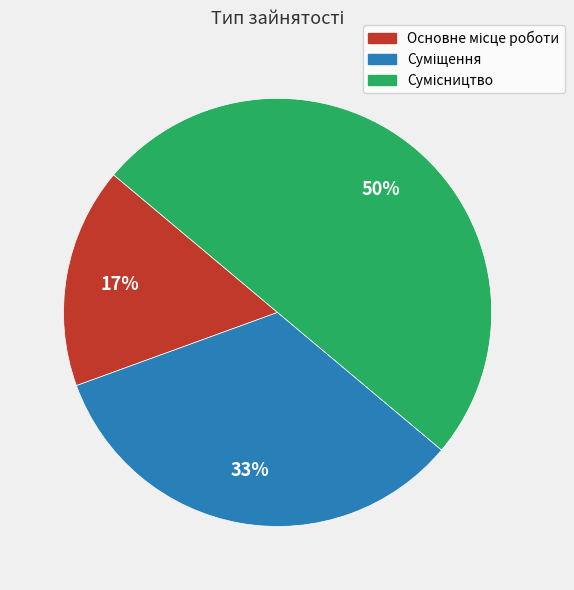

To the nearest percent, what is the difference between the largest and smallest slice percentages?

33%